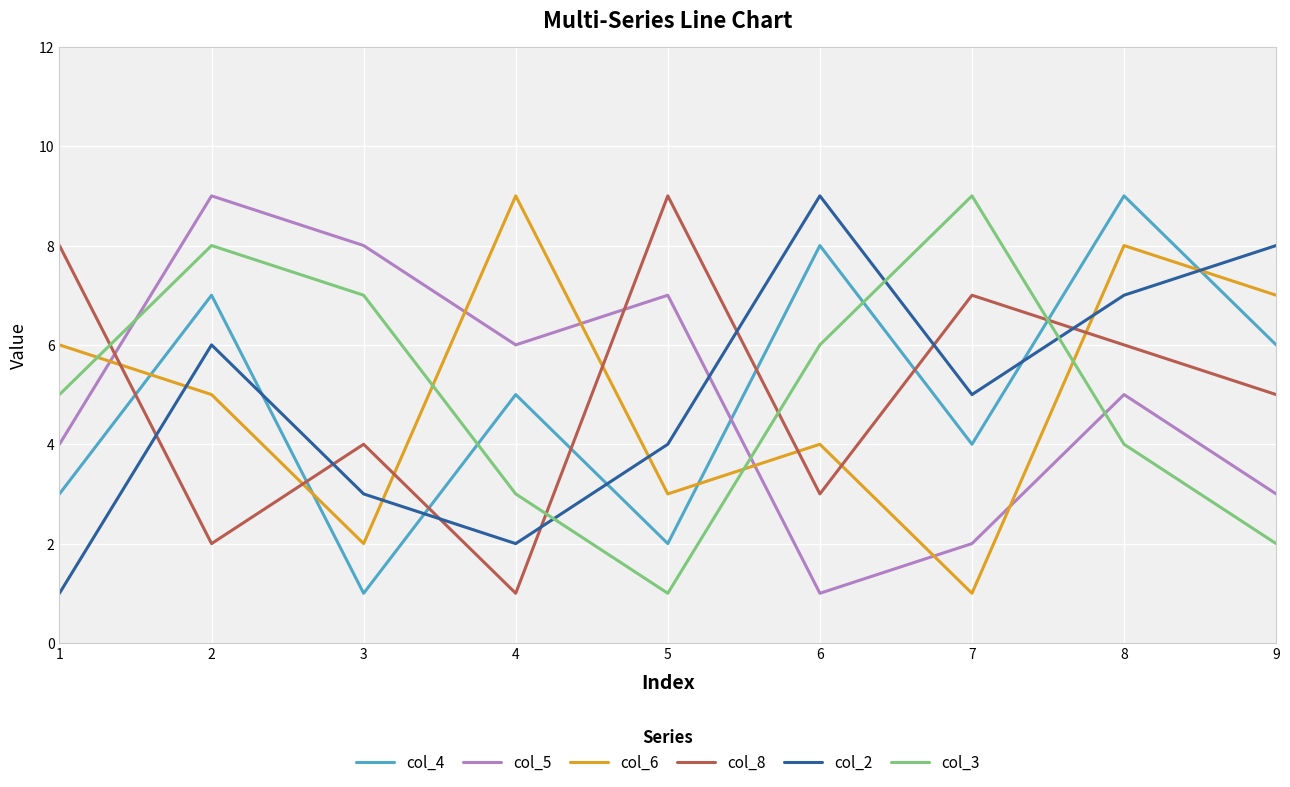

What is the greatest value displayed?

9